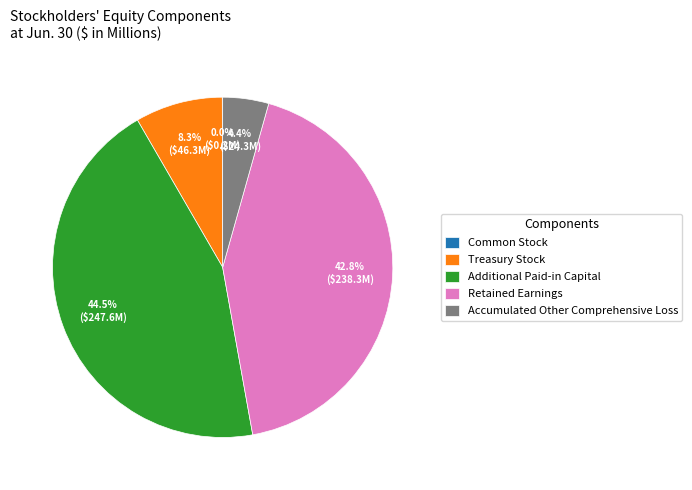

Which slice is the largest?

Additional Paid-in Capital